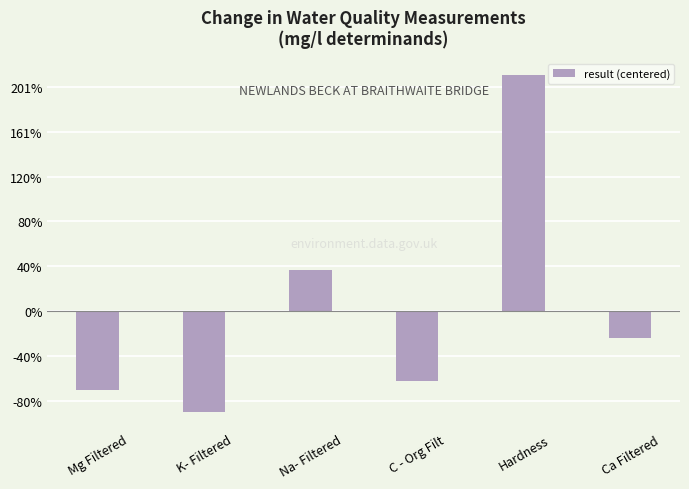

Does the chart contain any negative values?

Yes